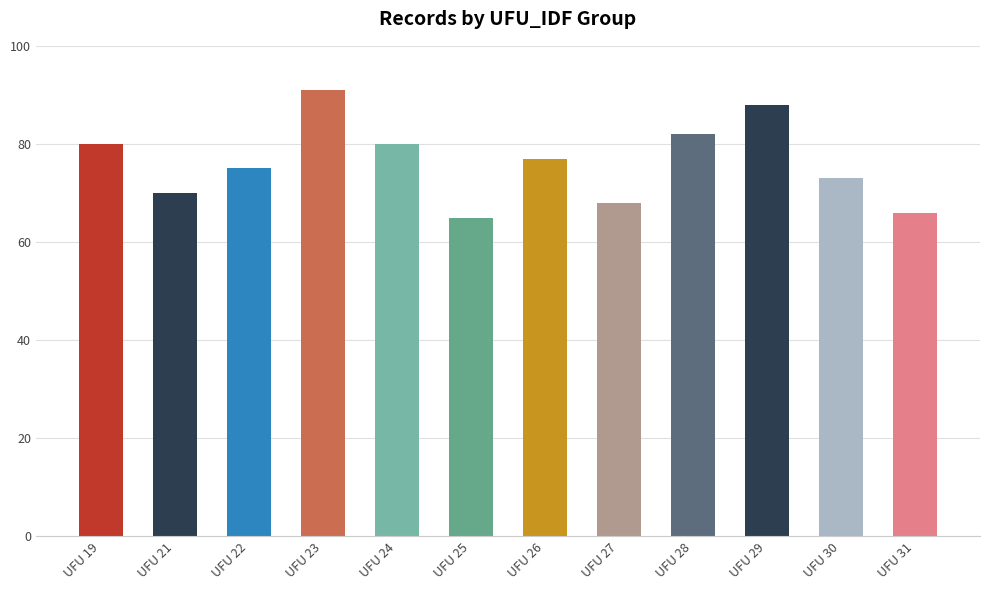

How many data points are less than 77?

6